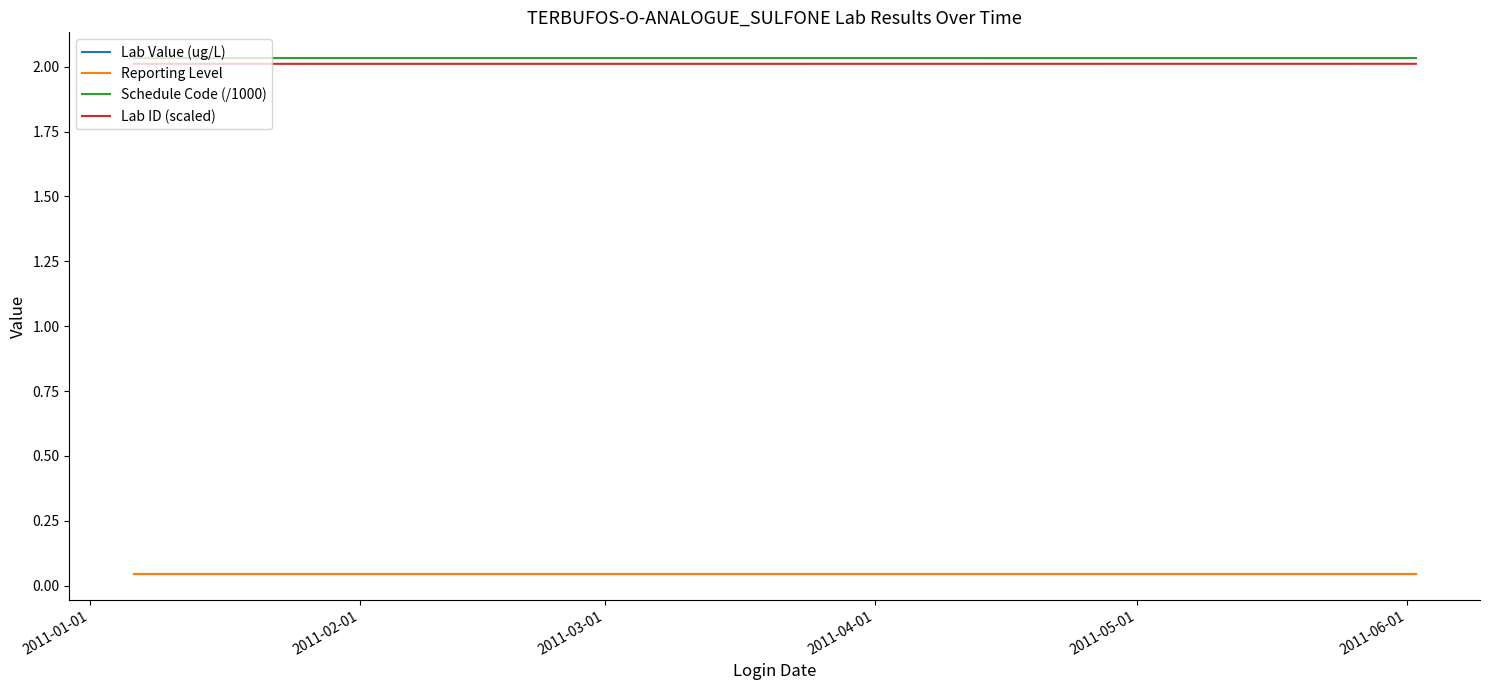

What is the label of the 15th point from the right?

2011-06-01